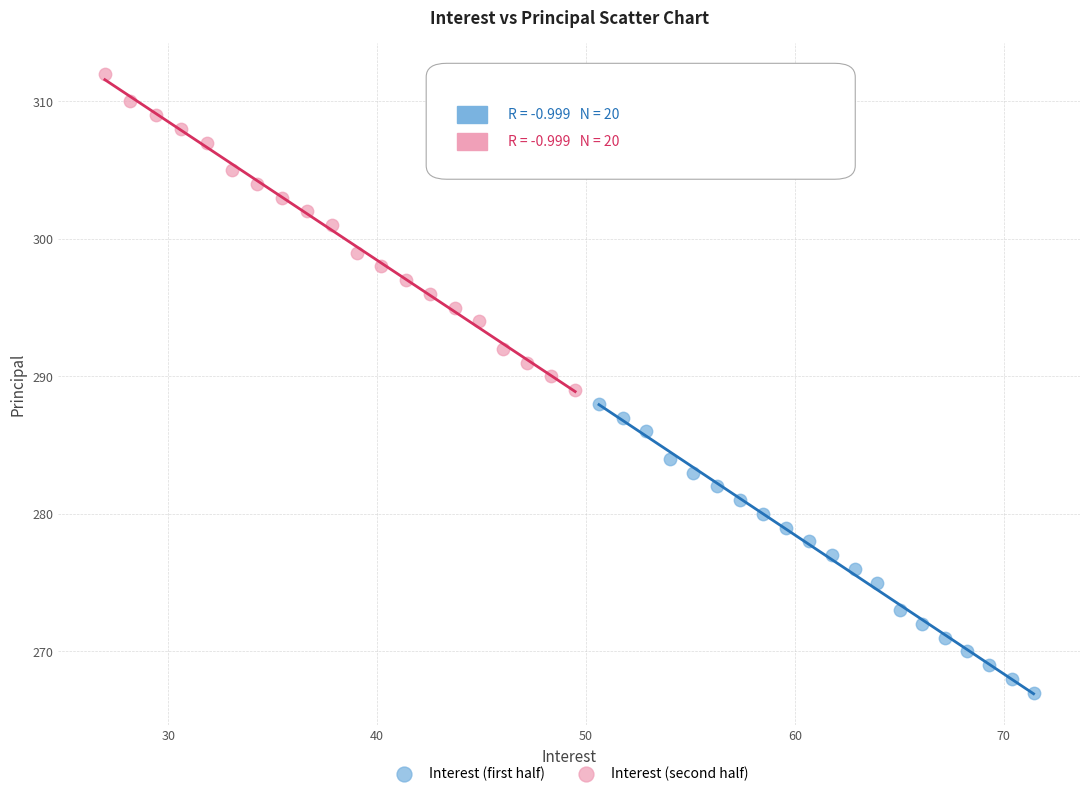

Which series reaches the maximum Y coordinate?

Interest (second half)